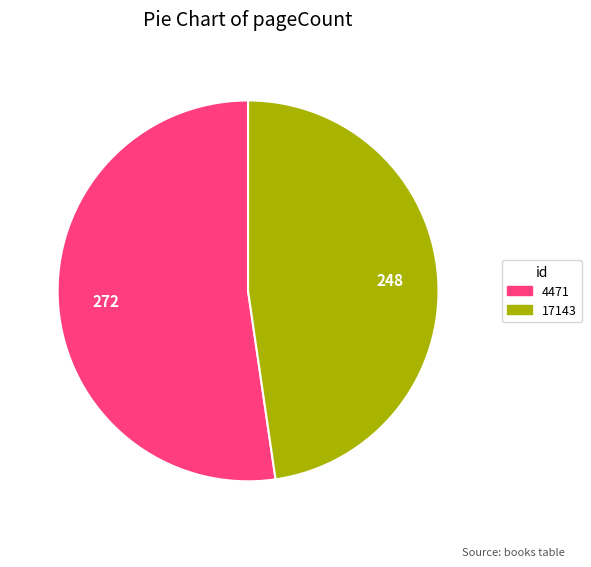

Which category accounts for the majority?

4471